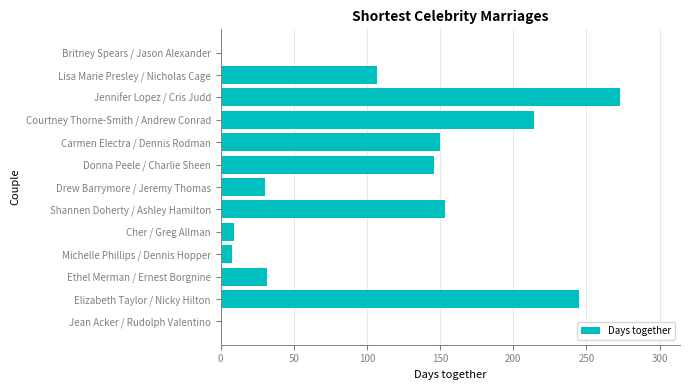

What is the sum of the values at Drew Barrymore / Jeremy Thomas and Shannen Doherty / Ashley Hamilton?

183.0